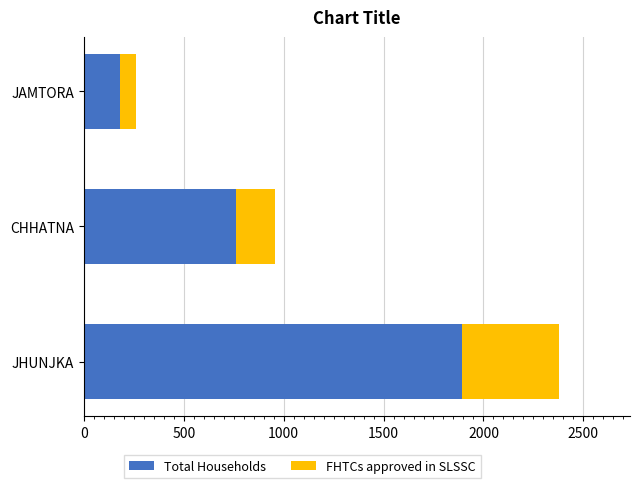

What is the sum of the Total Households values at CHHATNA and JHUNJKA?

2656